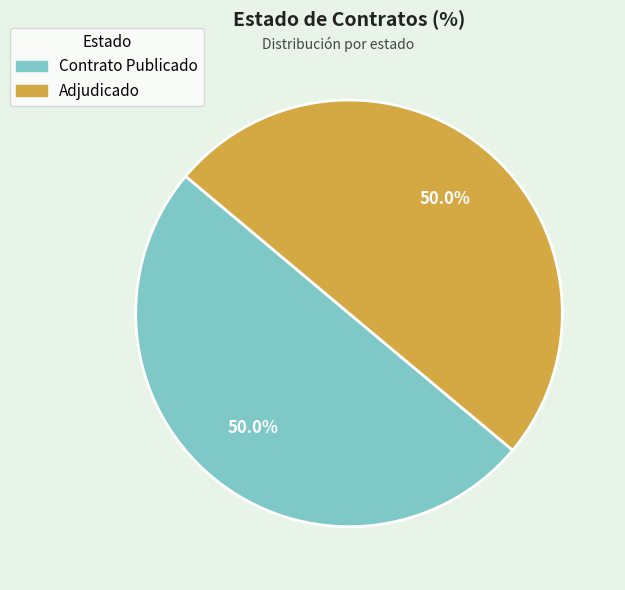

How many segments does this pie chart have?

2